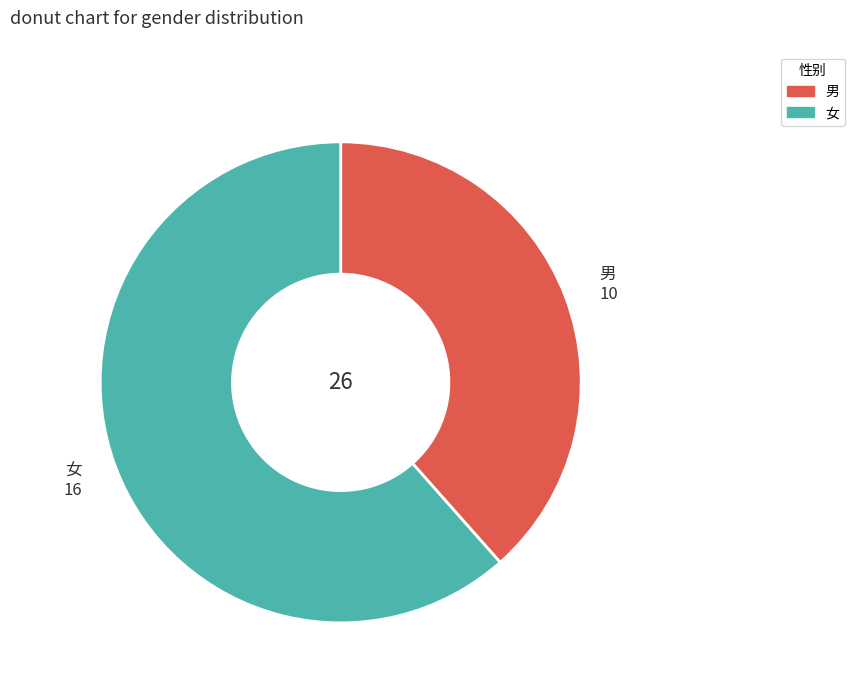

Approximately how many times larger is the value at 女 compared to 男?

1.6